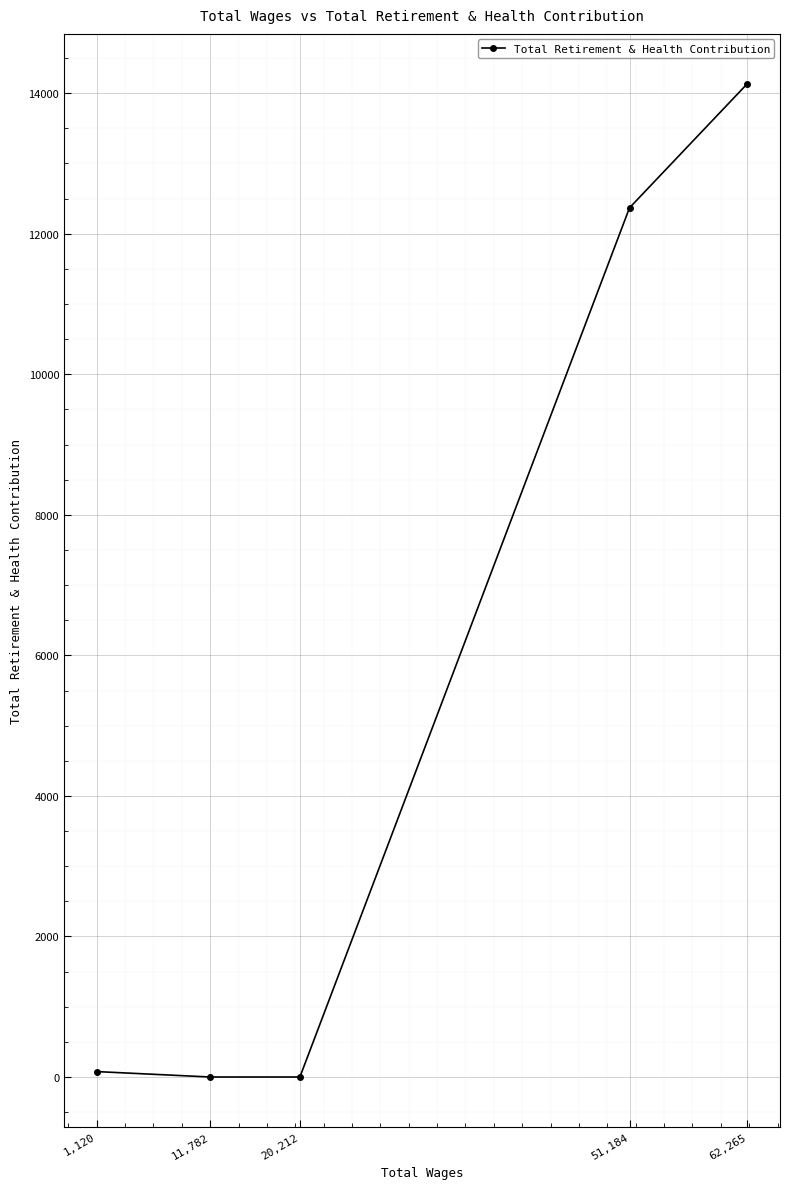

What is the difference between the maximum and second lowest values?

14137